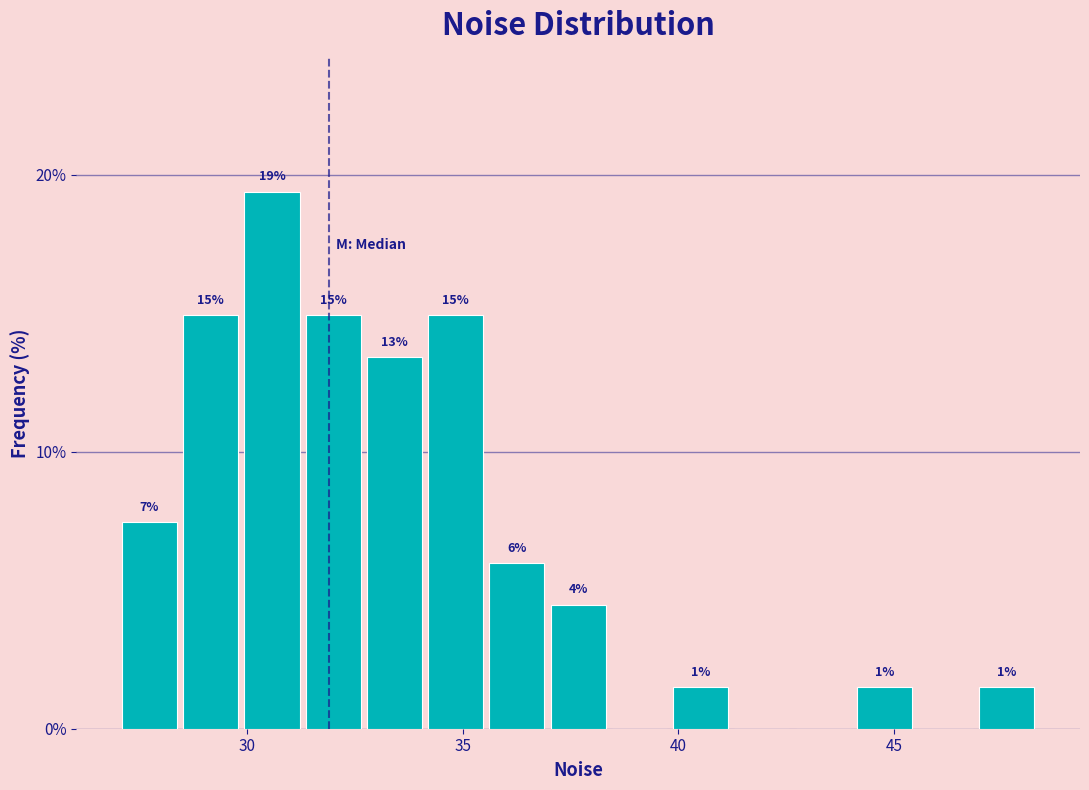

Around what value on the x-axis is the tallest bar? Give the approximate position of its centre, as read against the axis.

30.5